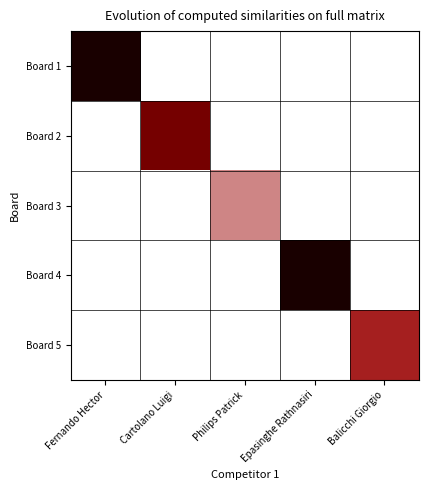

Which series has the largest total across all categories?

Board 1